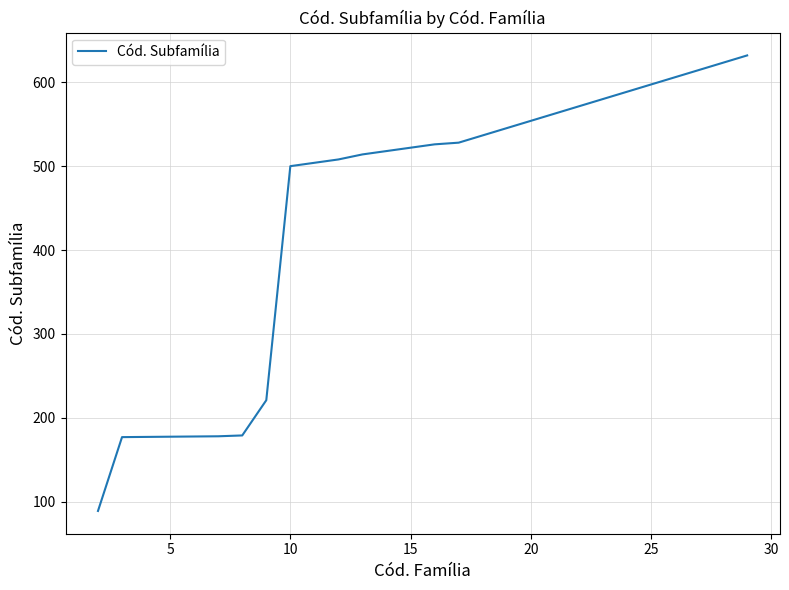

What is the difference between the maximum and minimum values?

543